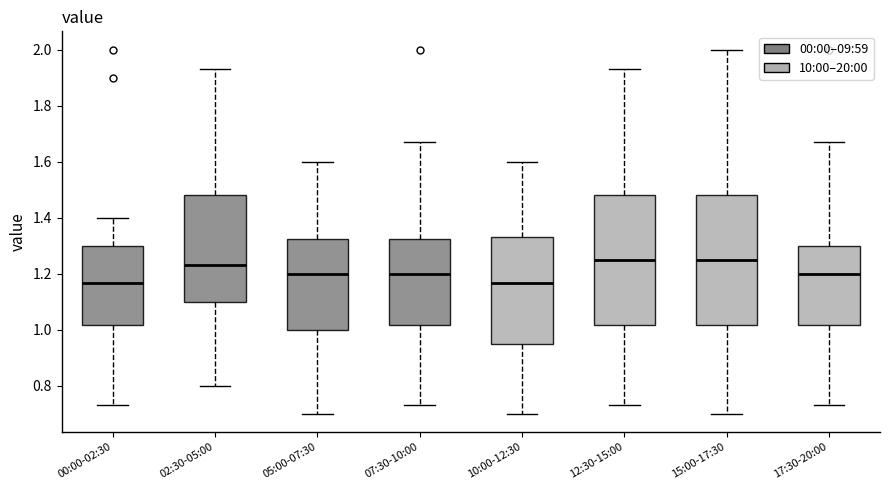

Where does the upper whisker of the box for 00:00-02:30 end on the y-axis? The values are not printed on the chart, so give them approximately, as read against the axis.

1.40